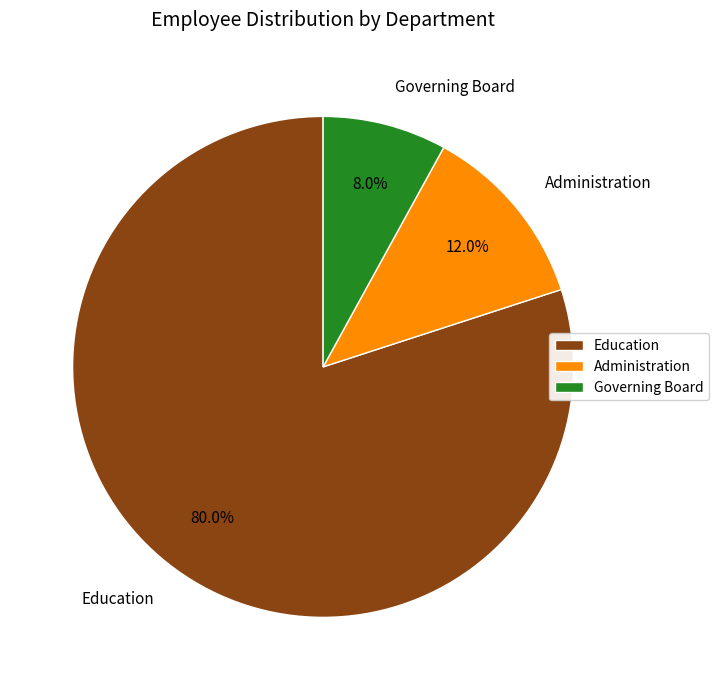

What percentage is the Administration slice, to the nearest percent?

12%